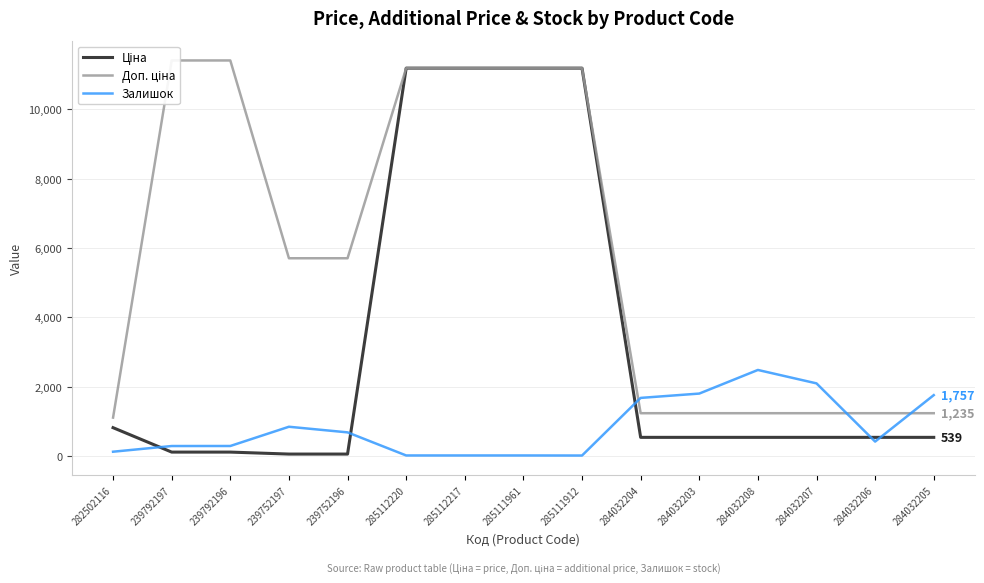

Does the chart display data point markers on the line(s)?

No